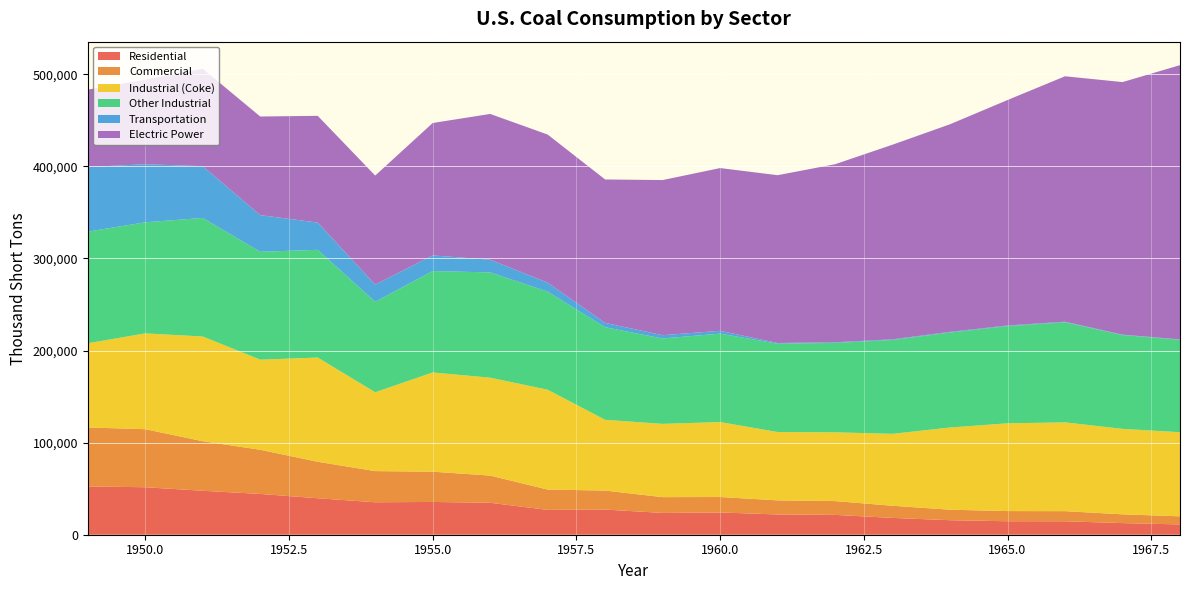

Reading left to right, what are all the values shown in this chart?

Residential: 52407.0	51562.3	47719.6	44282.4	39604.0	35229.3	35589.8	34672.9	26971.5	27319.0	23667.5	24159.3	22006.4	21544.4	18243.3	15755.7	14635.3	14584.6	12616.4	11190.5
Commercial: 64053.0	63020.7	53811.4	47972.6	39604.0	33847.7	32852.2	29536.1	22067.5	20609.0	17138.5	16788.7	15292.6	14971.6	13210.7	11409.3	11040.7	11002.4	9517.6	8792.5
Industrial (Coke): 91409.0	104014.0	113685.0	97821.0	113149.0	85620.0	107743.0	106290.0	108409.0	76835.0	79550.0	81385.0	74201.0	74682.0	78084.0	89249.0	95286.0	96407.0	92800.0	91297.0
Other Industrial: 121226.0	120623.0	128695.0	117109.0	116970.0	98248.0	110096.0	114302.0	106494.0	100546.0	92714.0	96017.0	95897.0	97059.0	101940.0	103120.0	105560.0	108669.0	101845.0	100351.0
Transportation: 70179.0	63011.0	56225.0	39801.0	29574.0	18614.0	16972.0	13778.0	9765.0	4680.0	3569.0	3046.0	770.0	687.0	670.0	711.0	655.0	609.0	467.0	417.0
Electric Power: 83963.4	91870.8	105768.0	107071.2	115897.2	118384.7	143759.2	158279.0	160769.2	155724.2	168423.2	176685.4	182185.1	193315.9	211332.5	225425.5	244788.1	266476.8	274184.5	297779.1